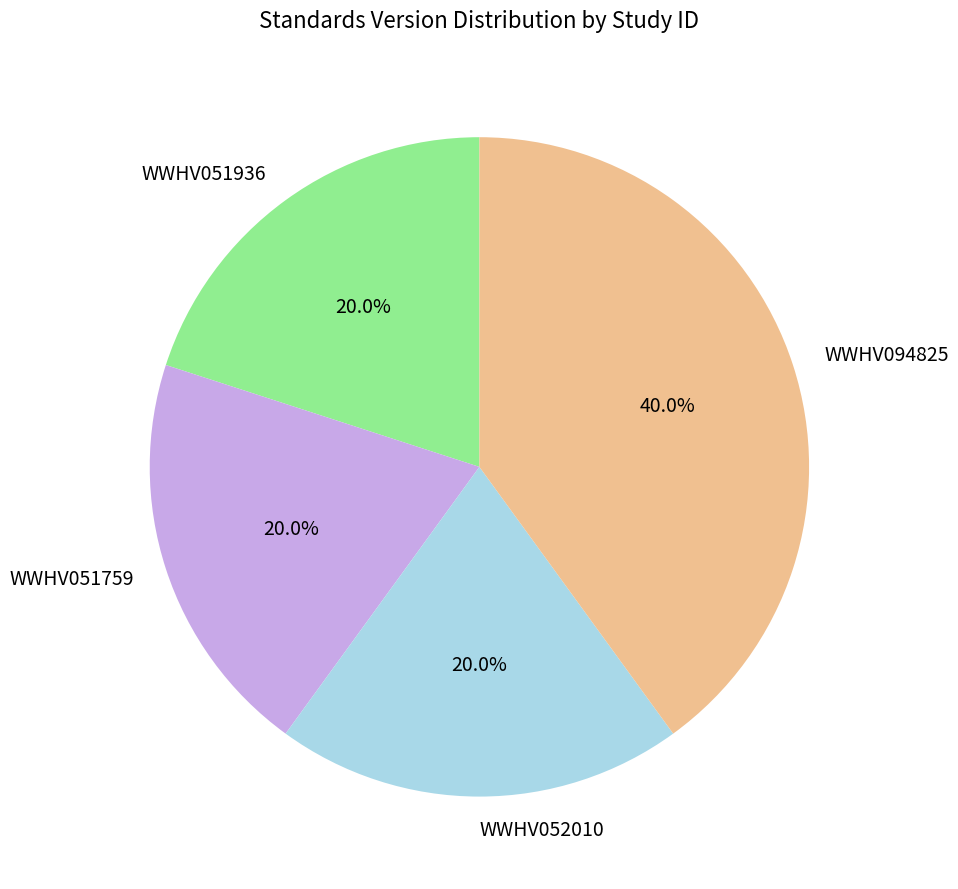

How many slices are in this pie chart?

4